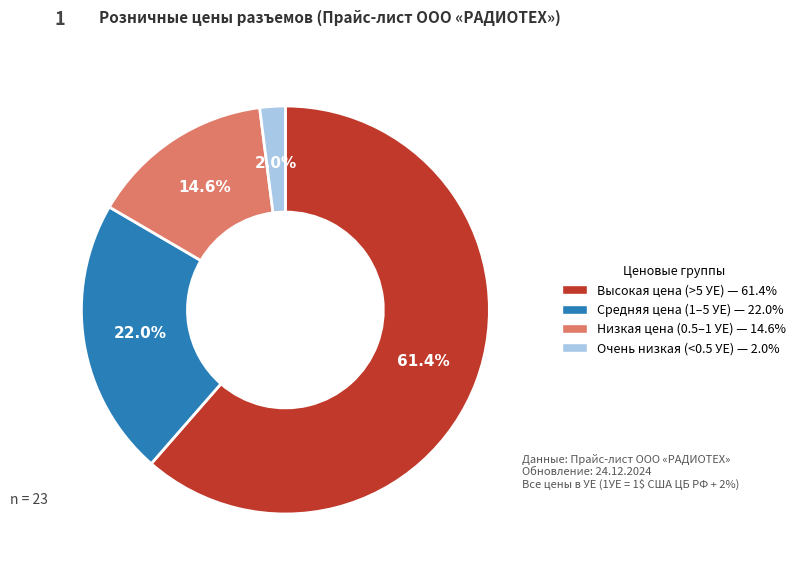

Is there any slice that represents more than half of the pie?

Yes